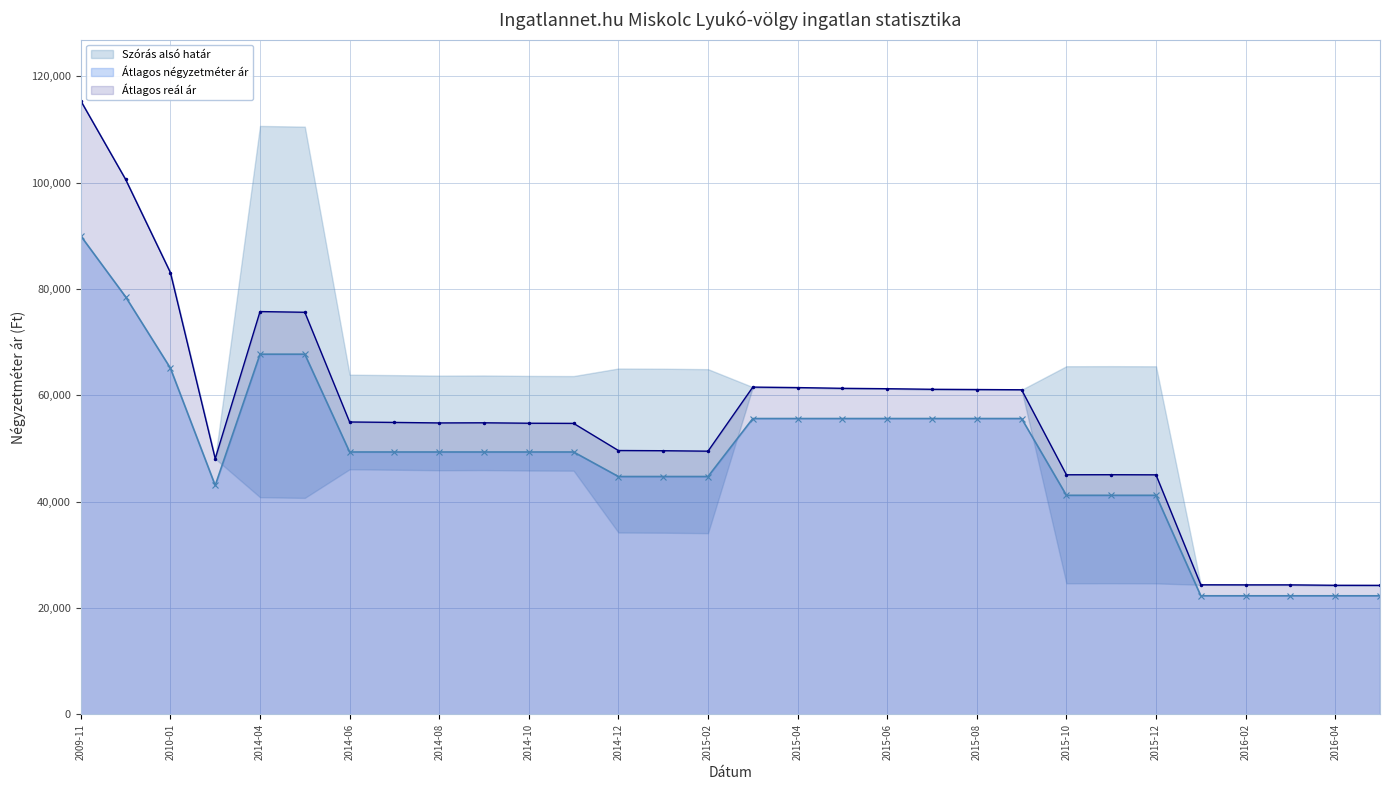

The value of Átlagos négyzetméter ár at 2015-04 is 55660. True or false?

True